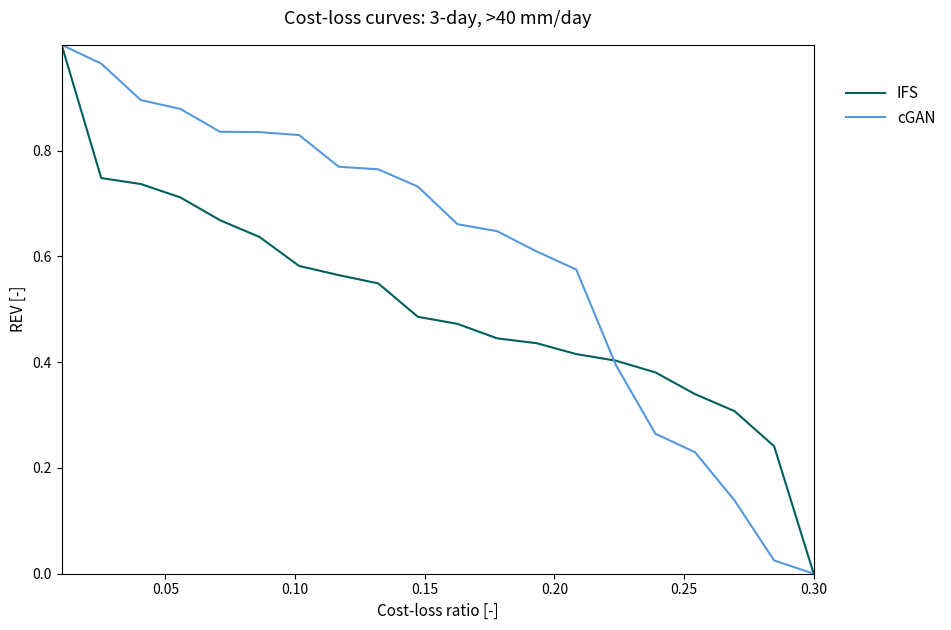

True or false: IFS has more than 1 interior local peaks.

False